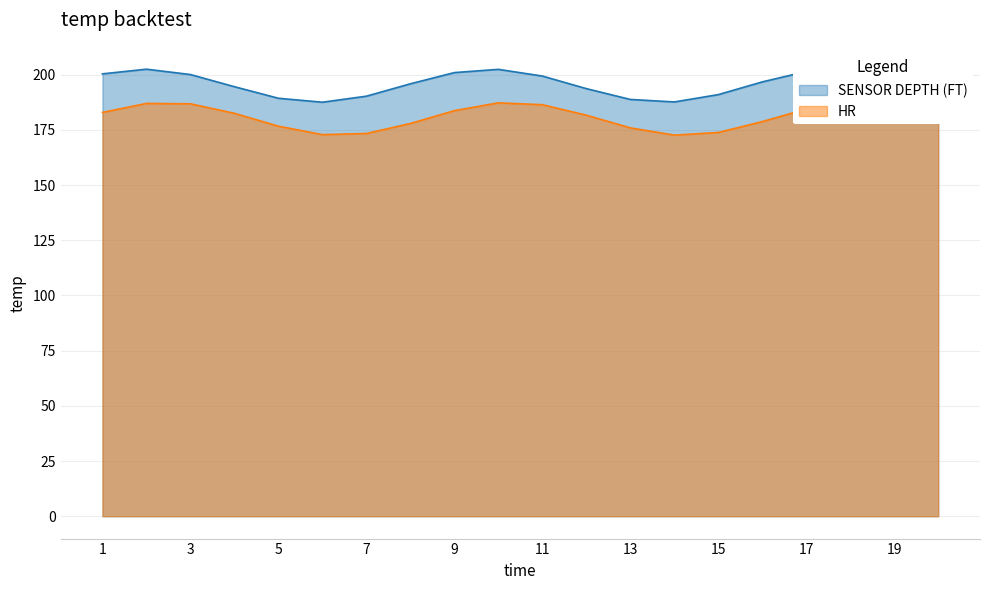

True or false: SENSOR DEPTH (FT) has a value of 250.6 at 5.

False